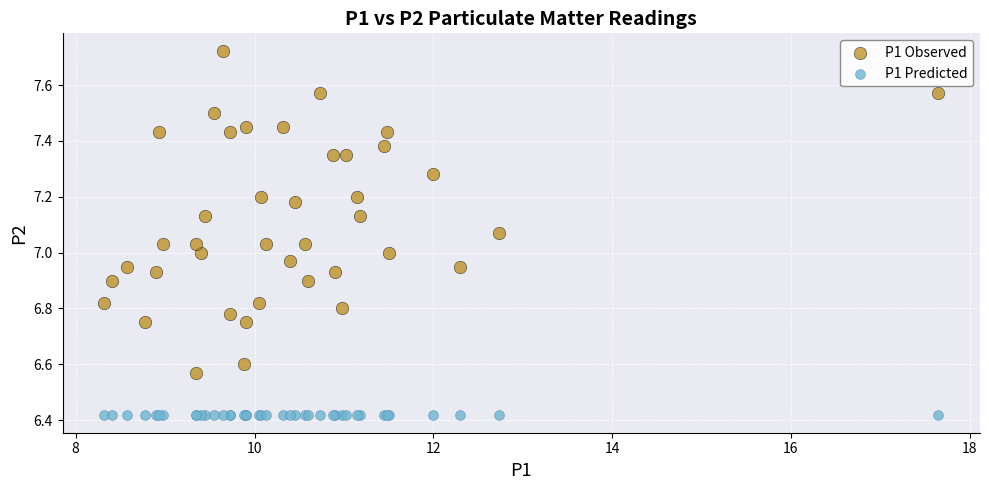

Which series contains the highest Y value?

P1 Observed